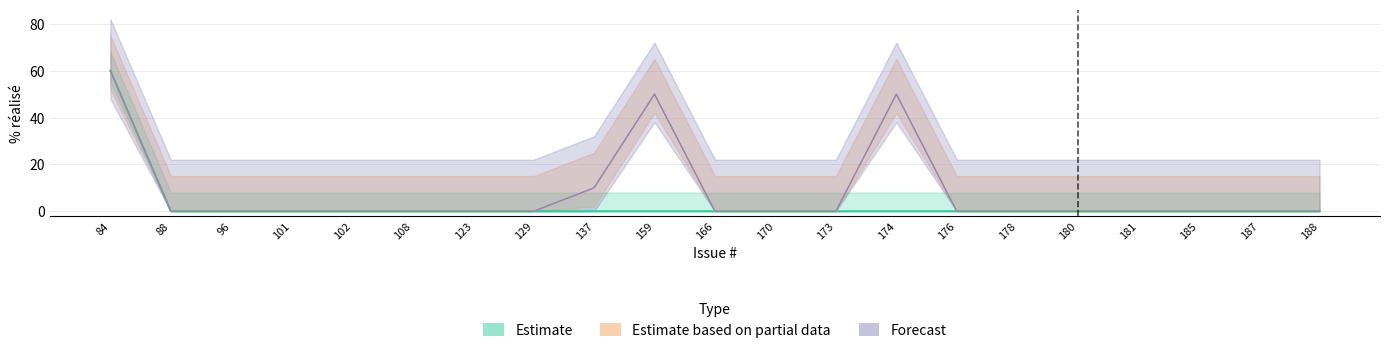

How many values in the Estimate series exceed 0?

1